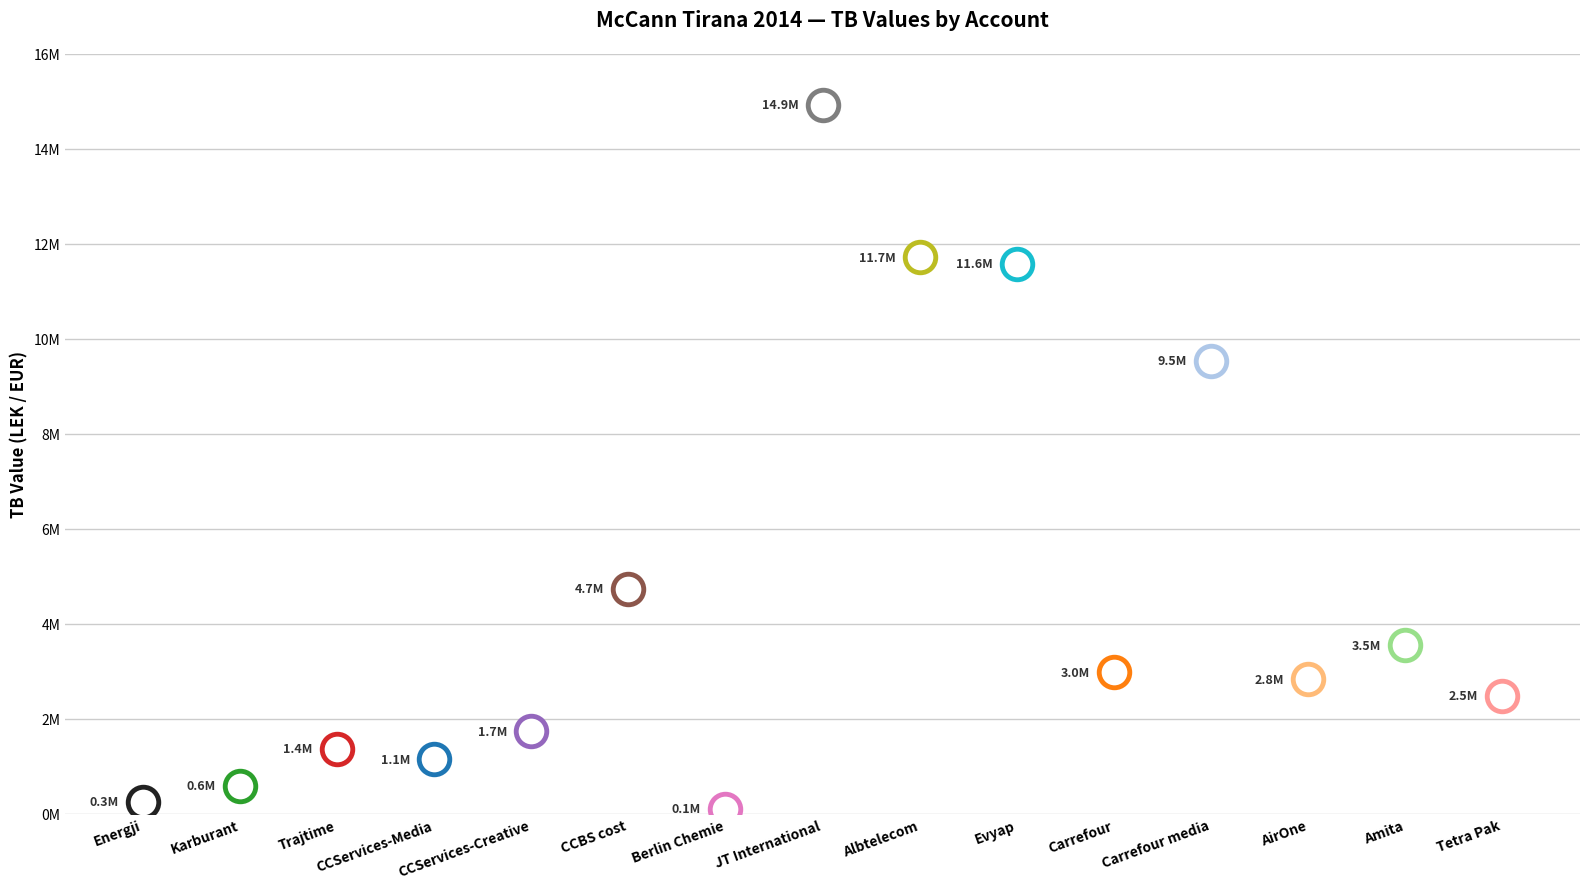

How many points are higher than both their immediate neighbors (excluding endpoints)?

5